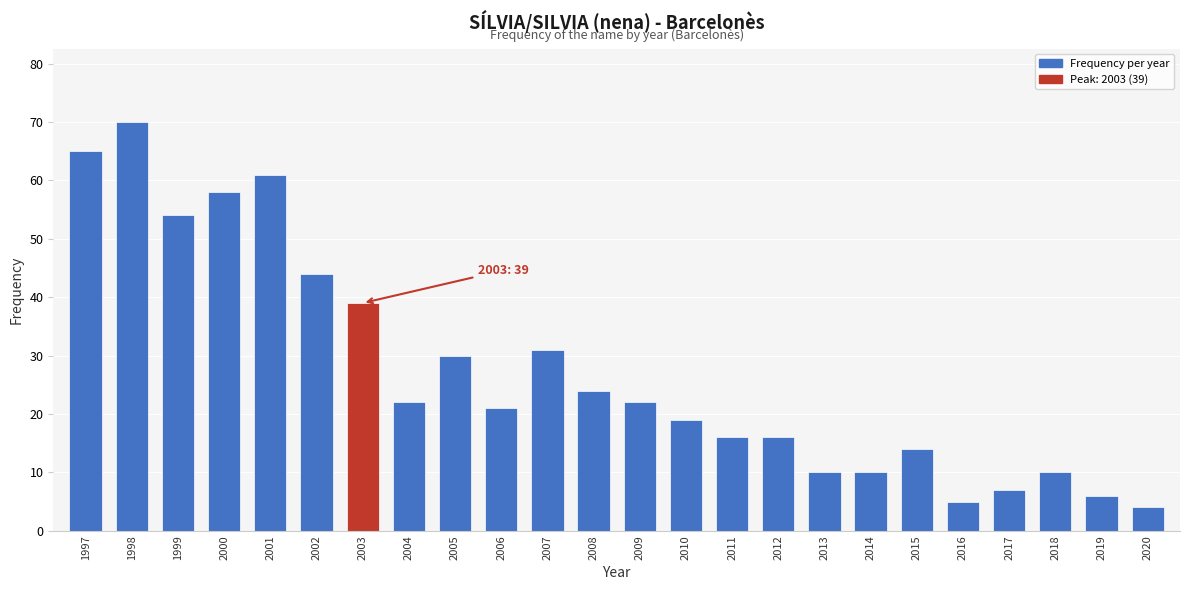

Reading left to right, transcribe all the data shown in this chart.

1997=65	1998=70	1999=54	2000=58	2001=61	2002=44	2003=39	2004=22	2005=30	2006=21	2007=31	2008=24	2009=22	2010=19	2011=16	2012=16	2013=10	2014=10	2015=14	2016=5	2017=7	2018=10	2019=6	2020=4